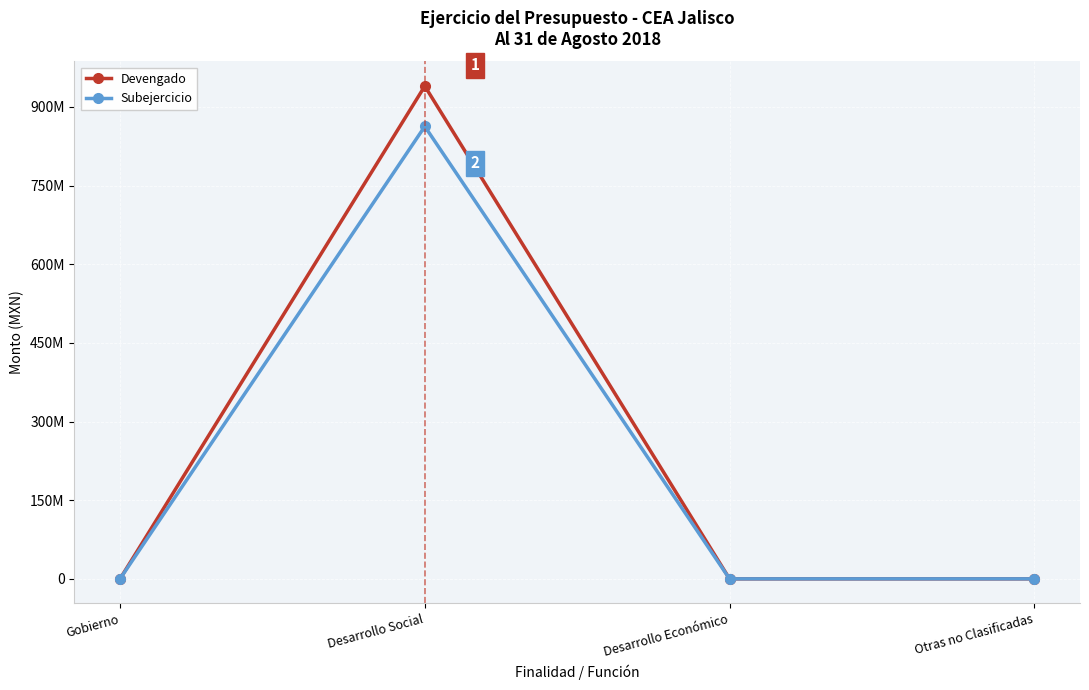

Is this an area chart (filled region under the line)?

No